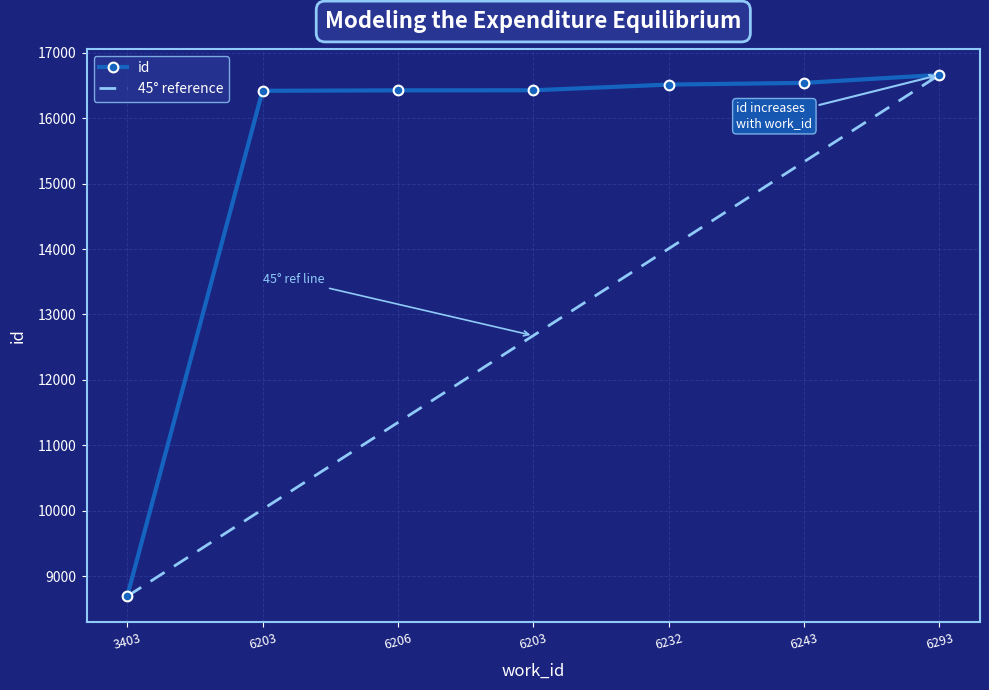

What is the average value of the id series?

15383.4